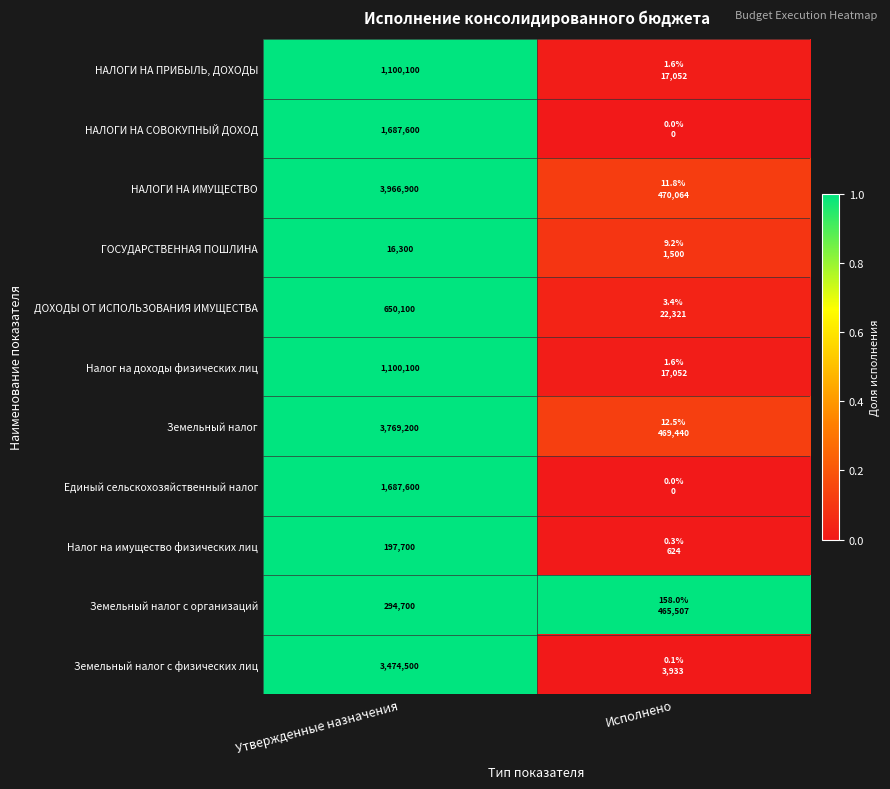

Is it true that Налог на доходы физических лиц equals 0.0 at Исполнено?

False